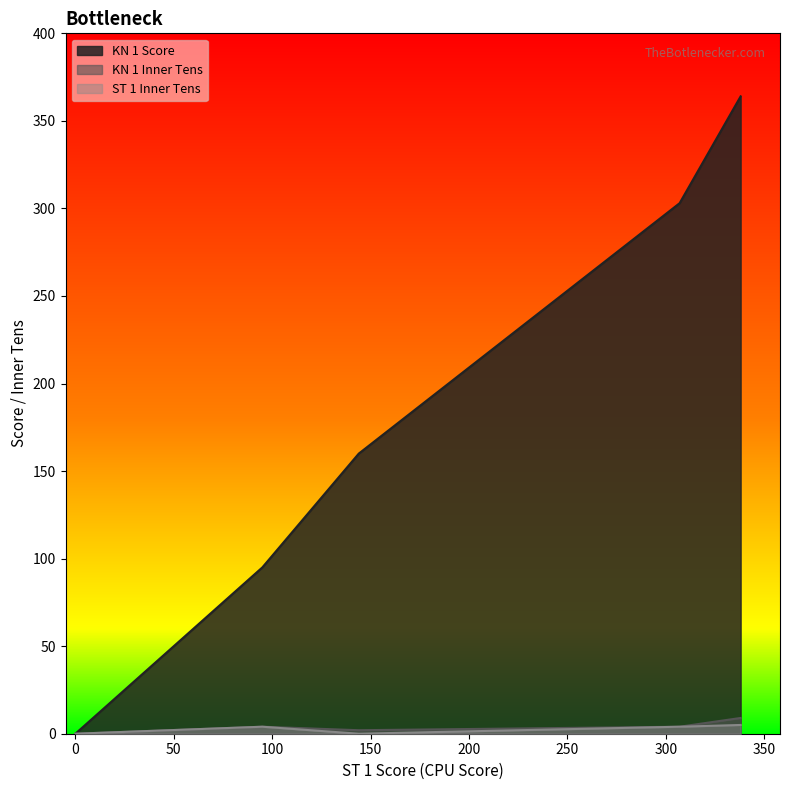

Where does the ST 1 Inner Tens series first go above 4?

338